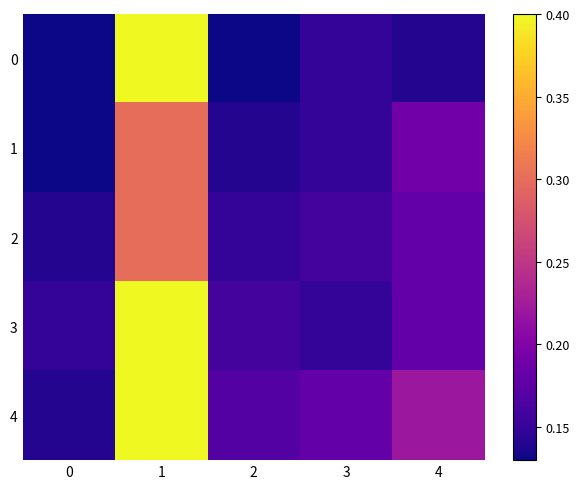

Rank the series at 3 from highest to lowest value.

4, 2, 0, 1, 3